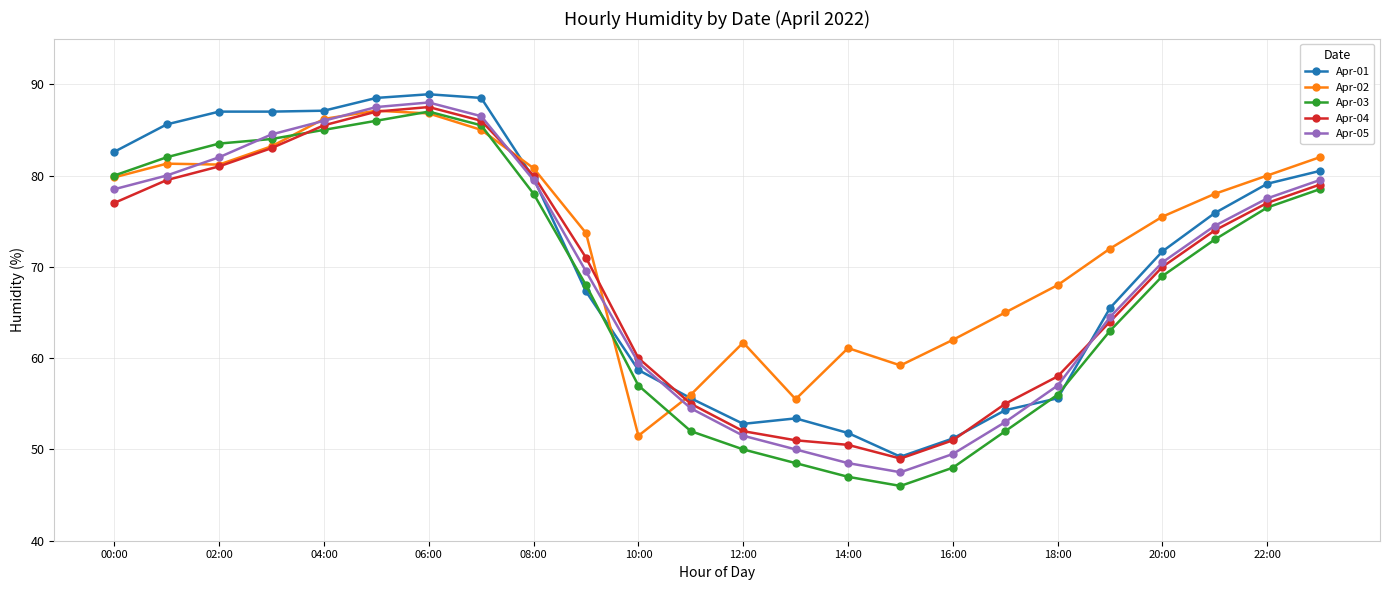

What are all the series names shown in the legend?

Apr-01, Apr-02, Apr-03, Apr-04, Apr-05